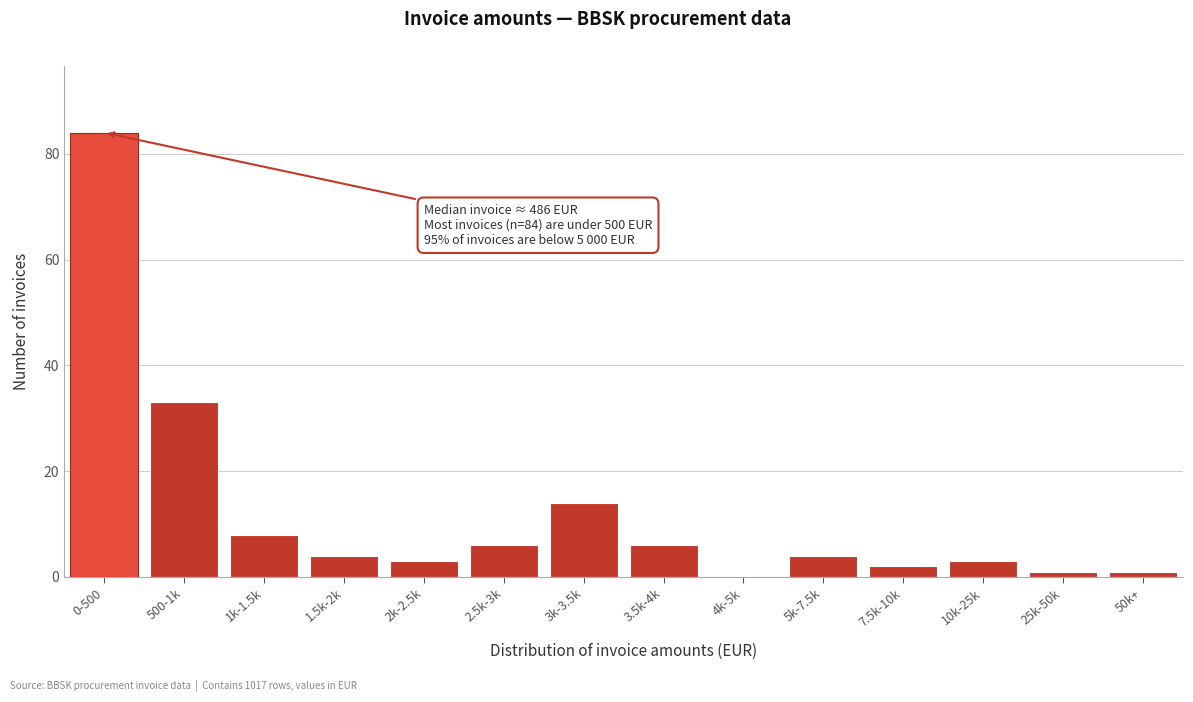

Reading left to right, list all the values displayed in this chart.

0-500=84	500-1k=33	1k-1.5k=8	1.5k-2k=4	2k-2.5k=3	2.5k-3k=6	3k-3.5k=14	3.5k-4k=6	4k-5k=0	5k-7.5k=4	7.5k-10k=2	10k-25k=3	25k-50k=1	50k+=1